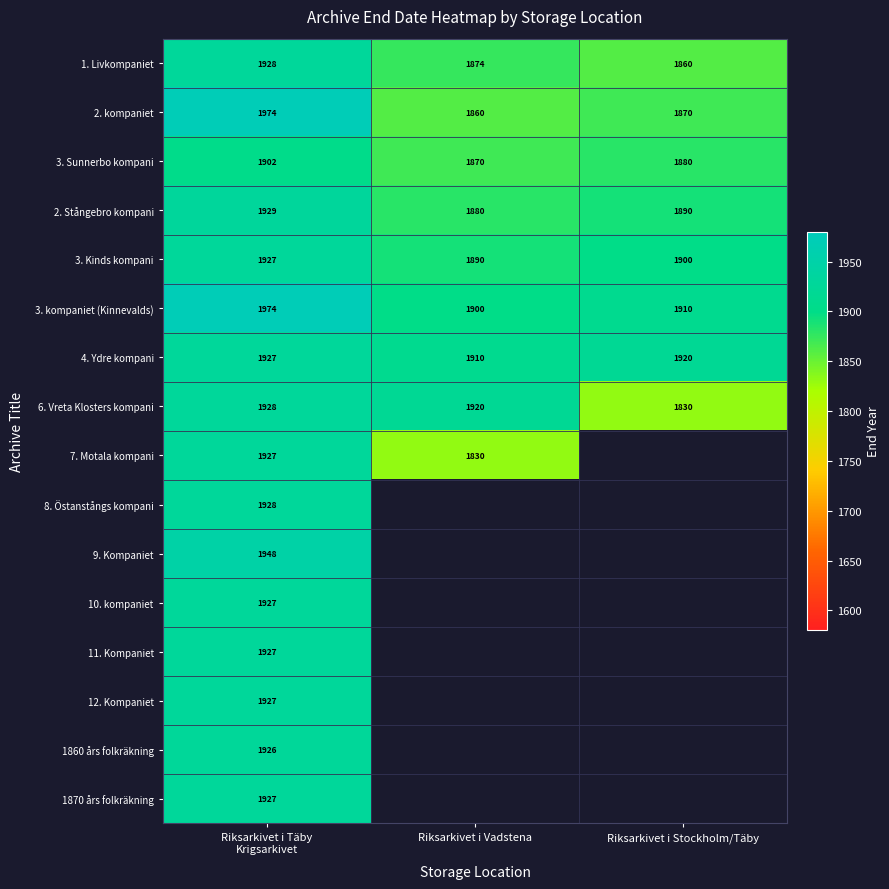

The value of 3. kompaniet (Kinnevalds) at Riksarkivet i Vadstena is 765.7. True or false?

False